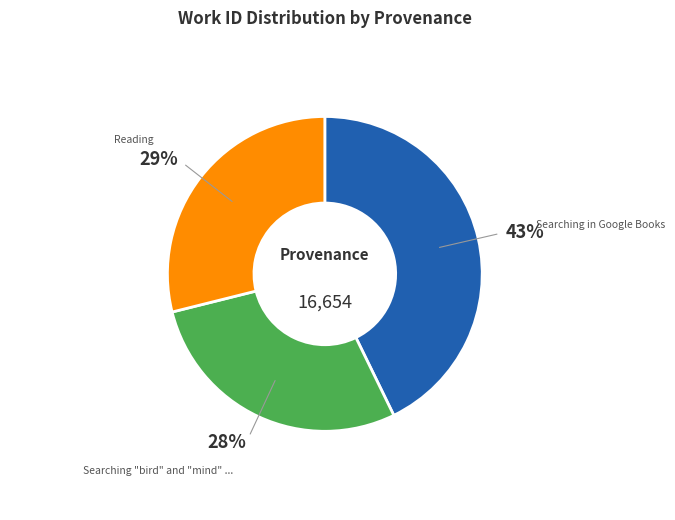

To the nearest percent, what is the average slice percentage?

33%